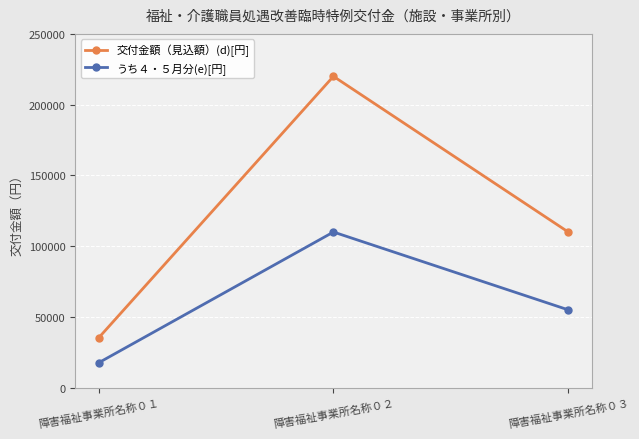

What are all the series names shown in the legend?

交付金額（見込額）(d)[円], うち４・５月分(e)[円]